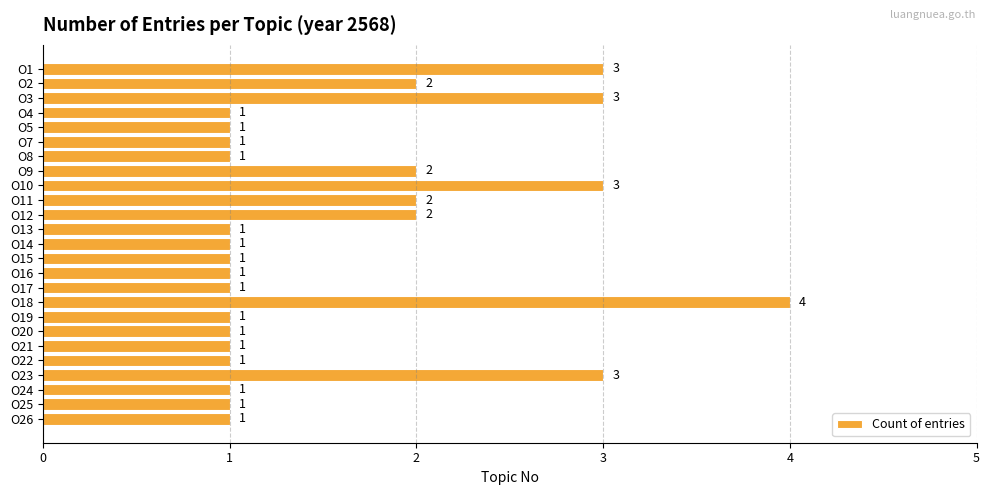

Is it true that the value at O24 is 0?

False